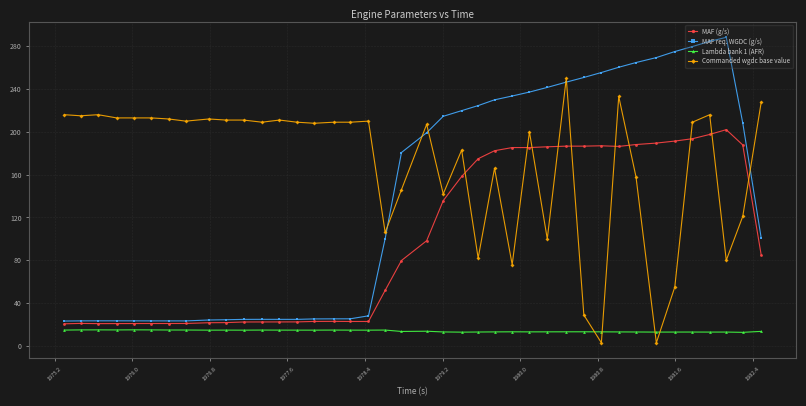

Which series has the largest total across all categories?

Commanded wgdc base value